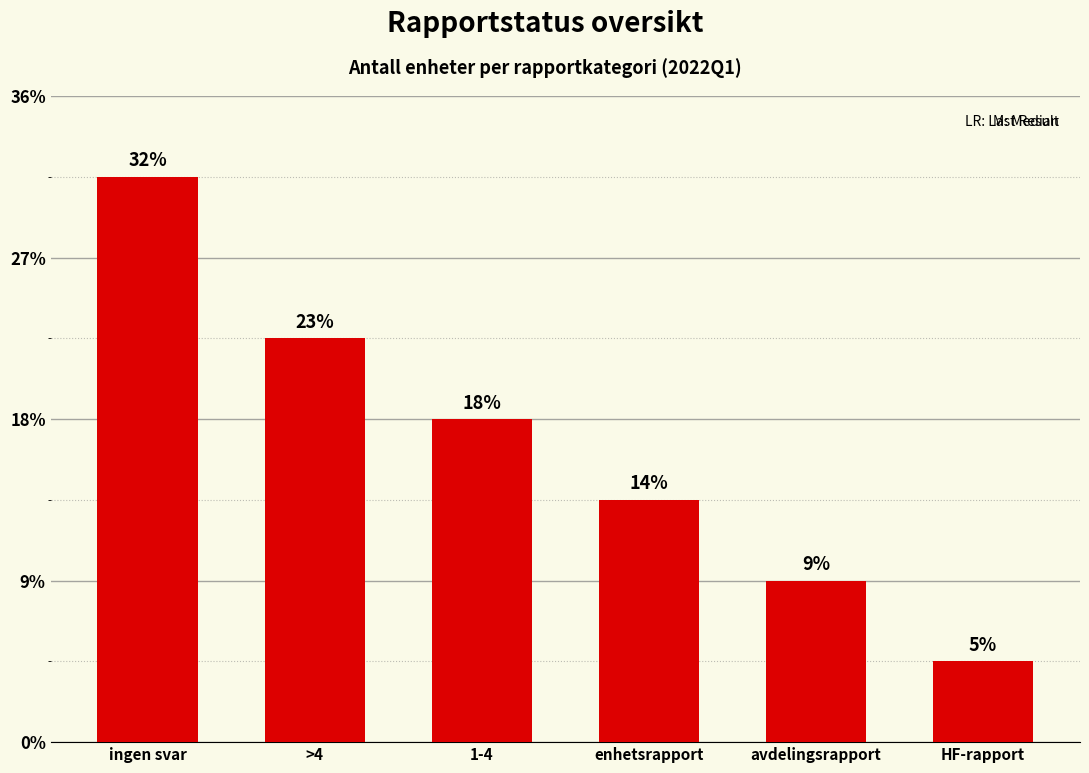

What is the ratio of the value at ingen svar to the value at avdelingsrapport?

3.5